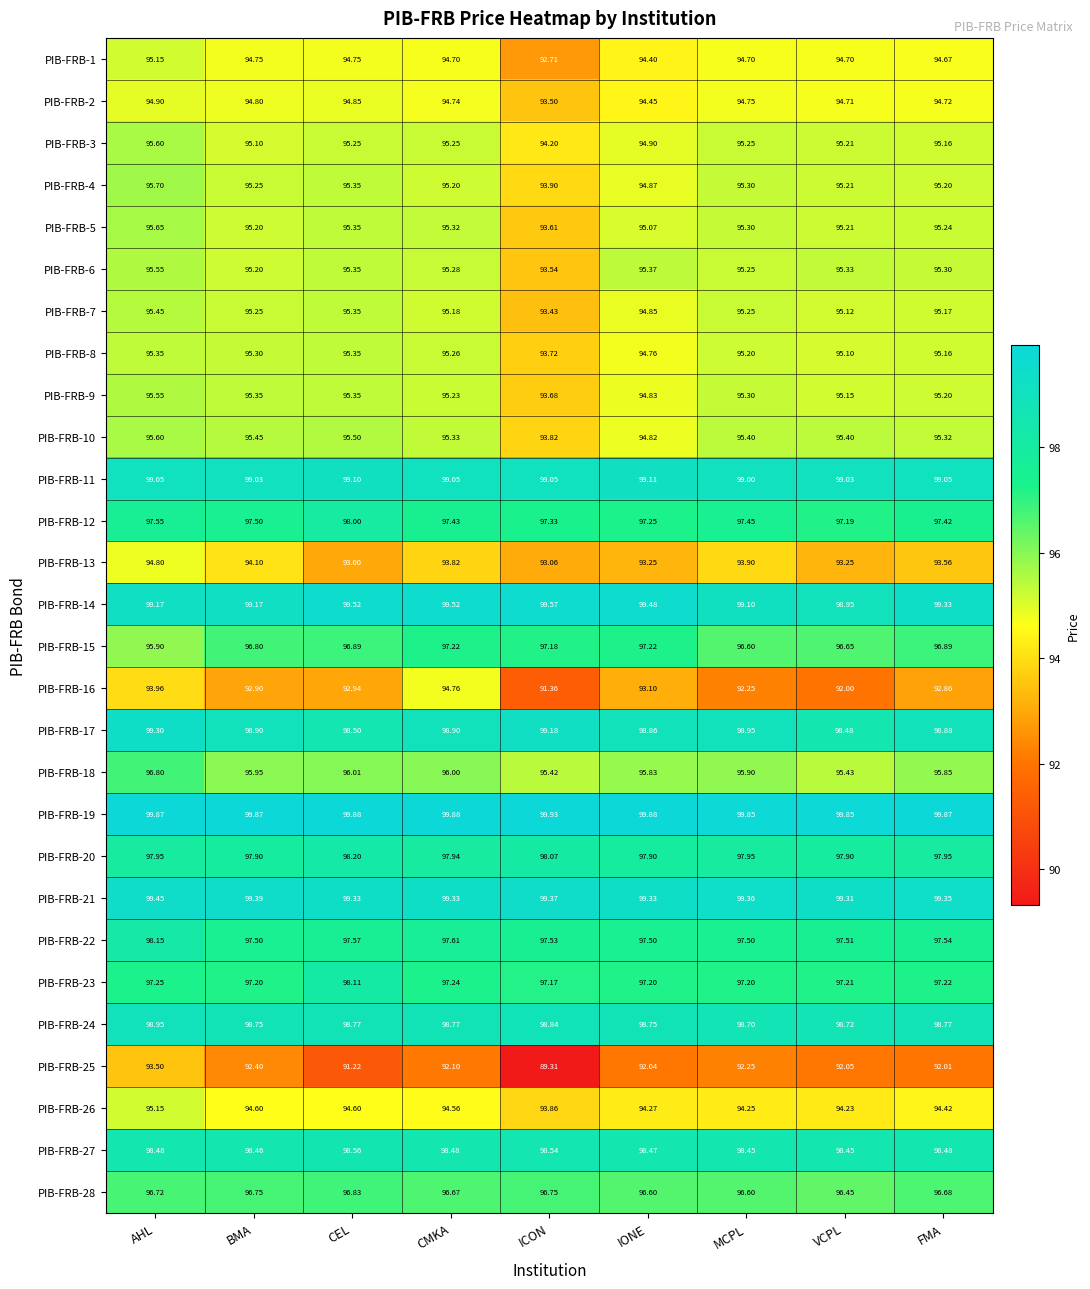

At which label does PIB-FRB-13 reach its peak?

AHL